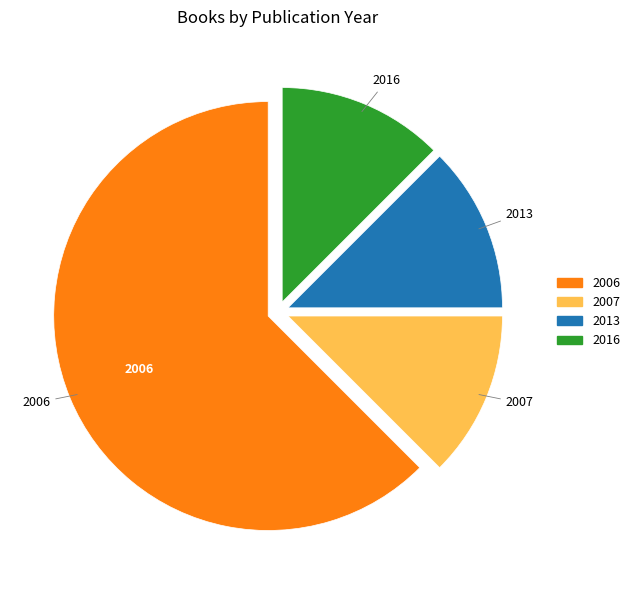

How many slices are in this pie chart?

4